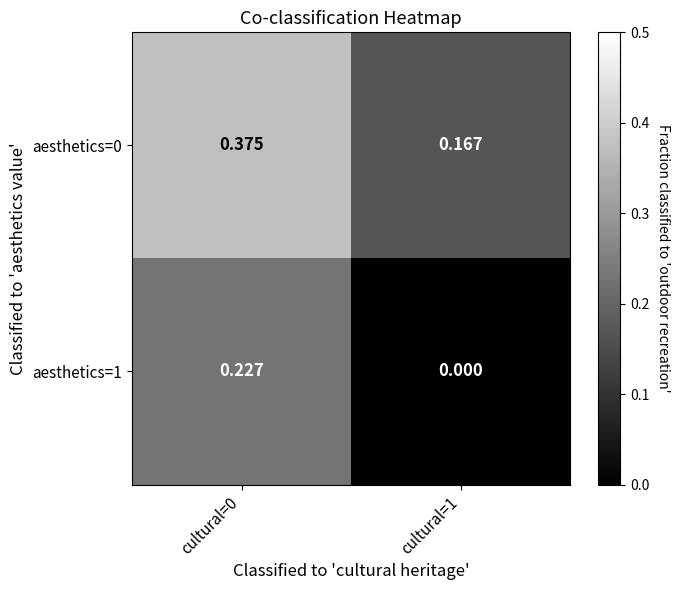

Is the value of aesthetics=0 at cultural=0 greater than the value of aesthetics=1 at cultural=0?

Yes